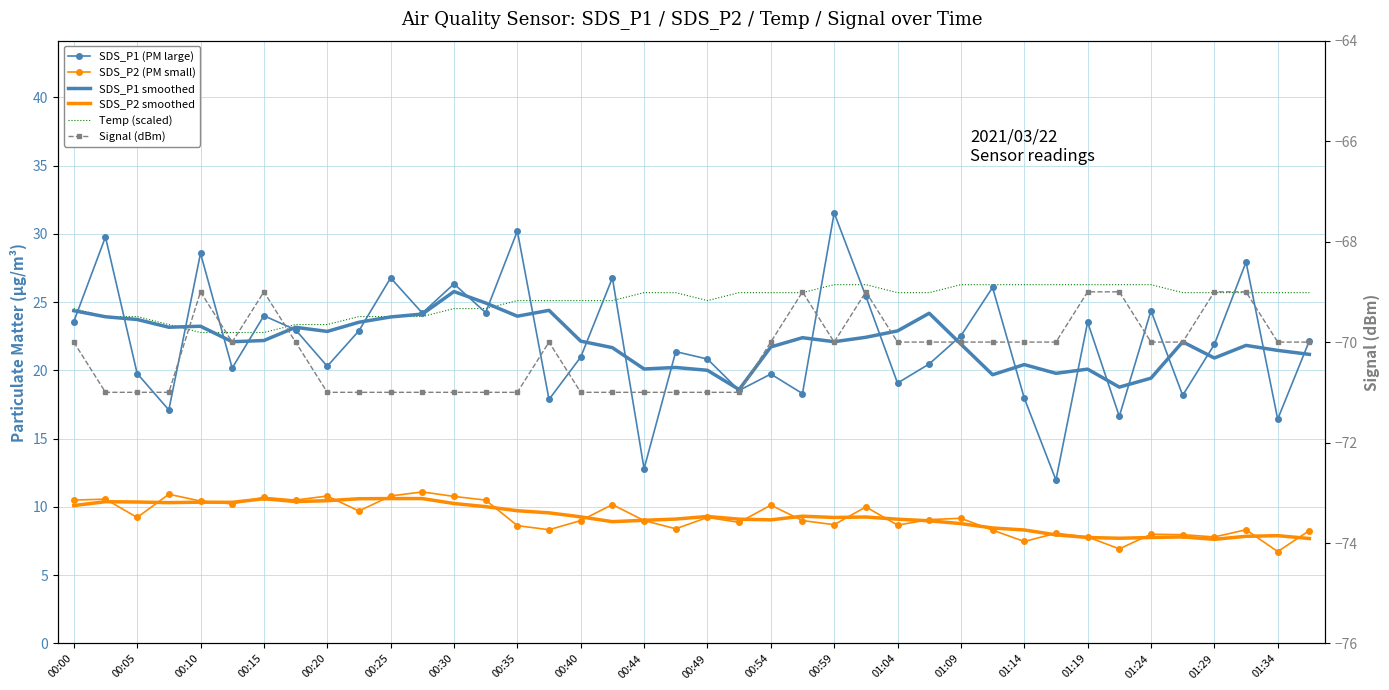

True or false: SDS_P1 (PM large) and SDS_P2 smoothed cross at least once.

False